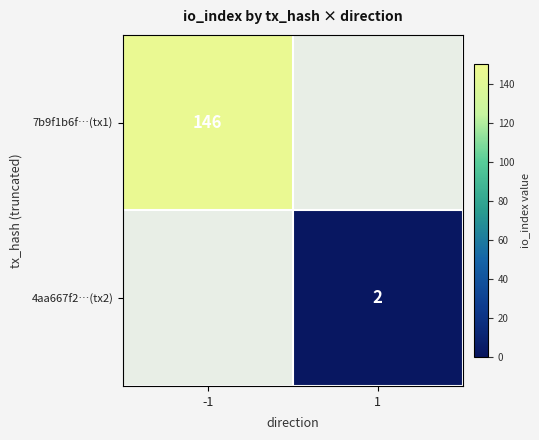

At 1, list the series in order from smallest to largest.

7b9f1b6f…(tx1), 4aa667f2…(tx2)